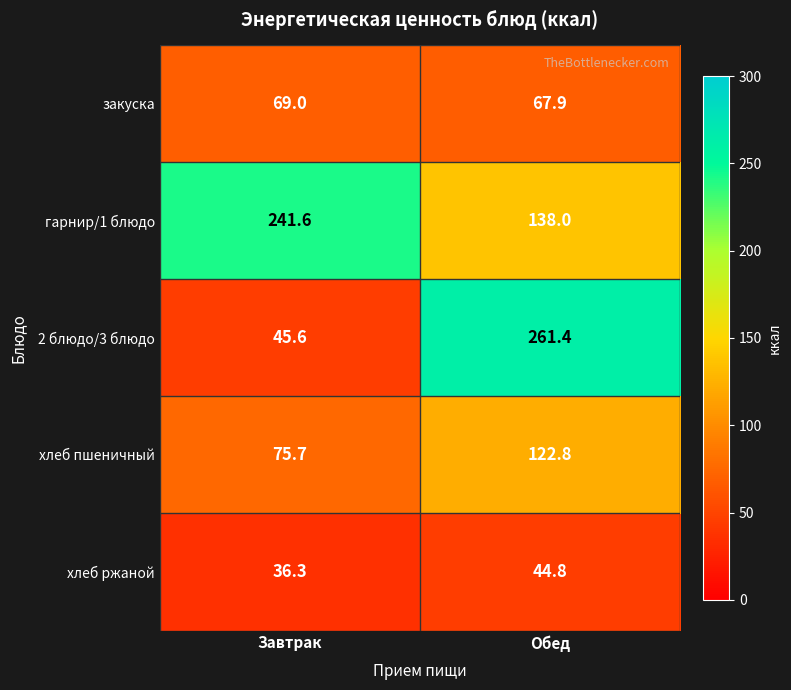

True or false: хлеб ржаной has a value of 69.1 at Обед.

False